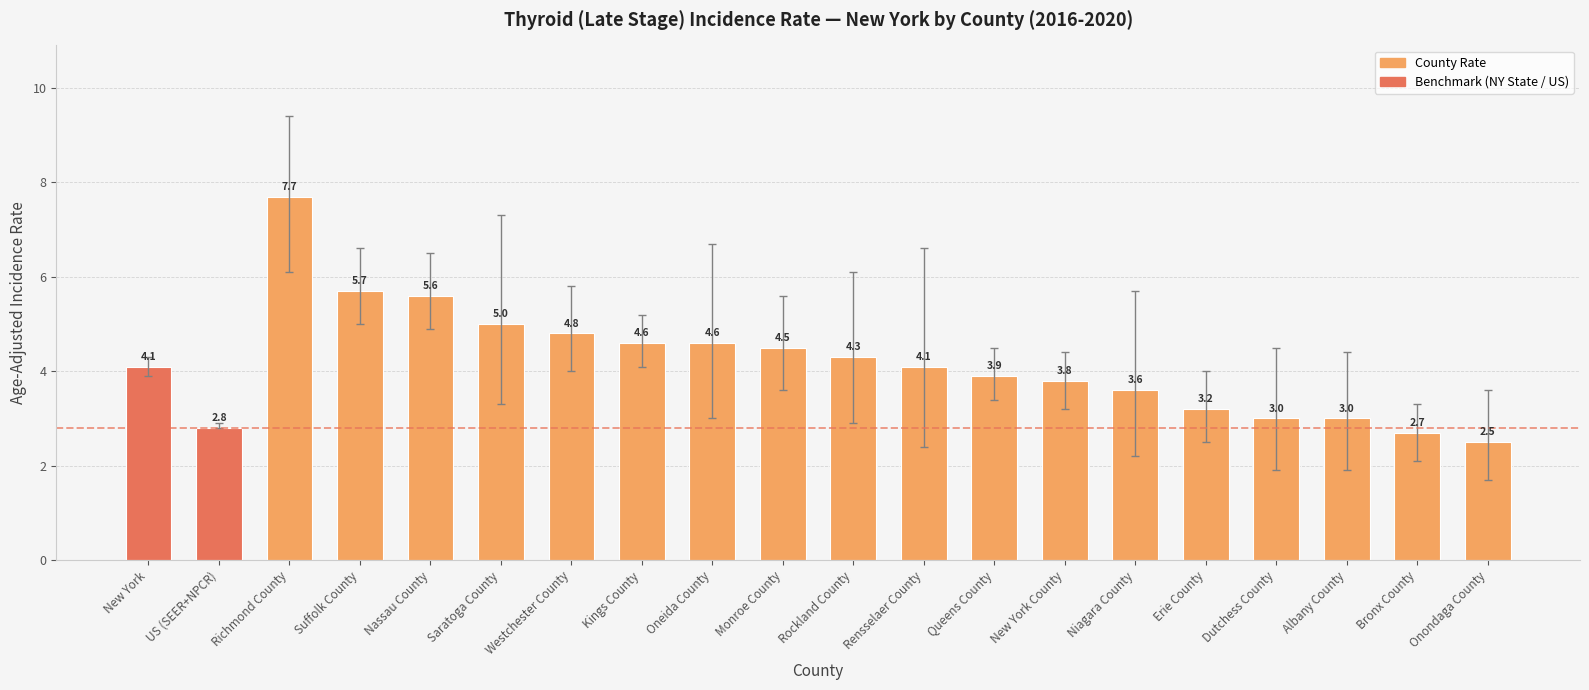

What is the ratio of the value at Nassau County to the value at Onondaga County?

2.2